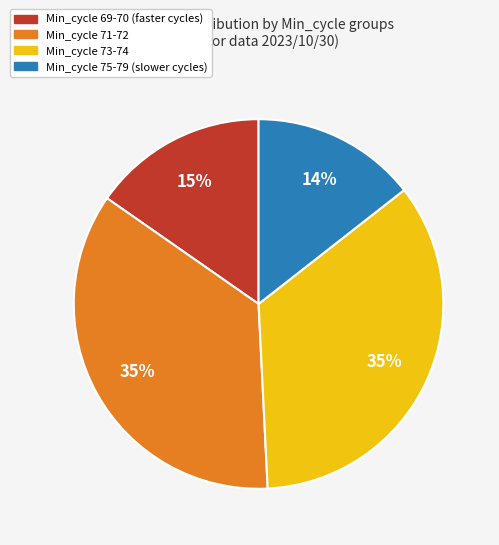

Does any single category account for the majority?

No